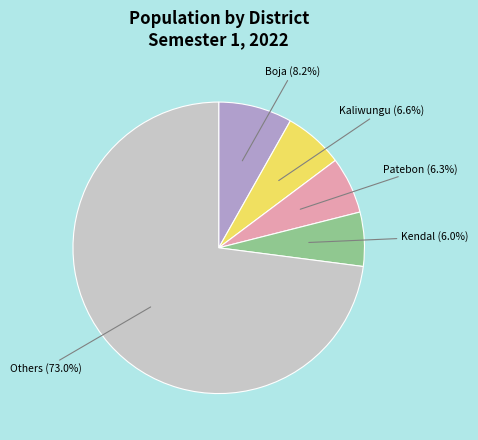

Which has a higher value, Others or Boja?

Others